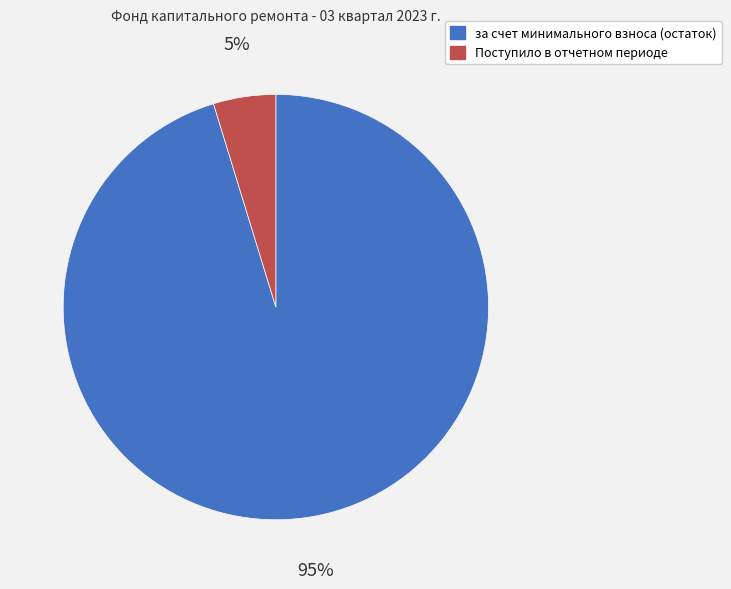

Which category accounts for the majority?

за счет минимального взноса (остаток)